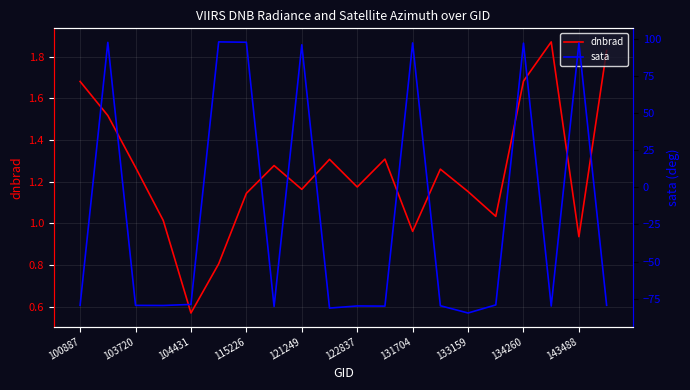

The dnbrad series shows 0.3 at 103720. True or false?

False